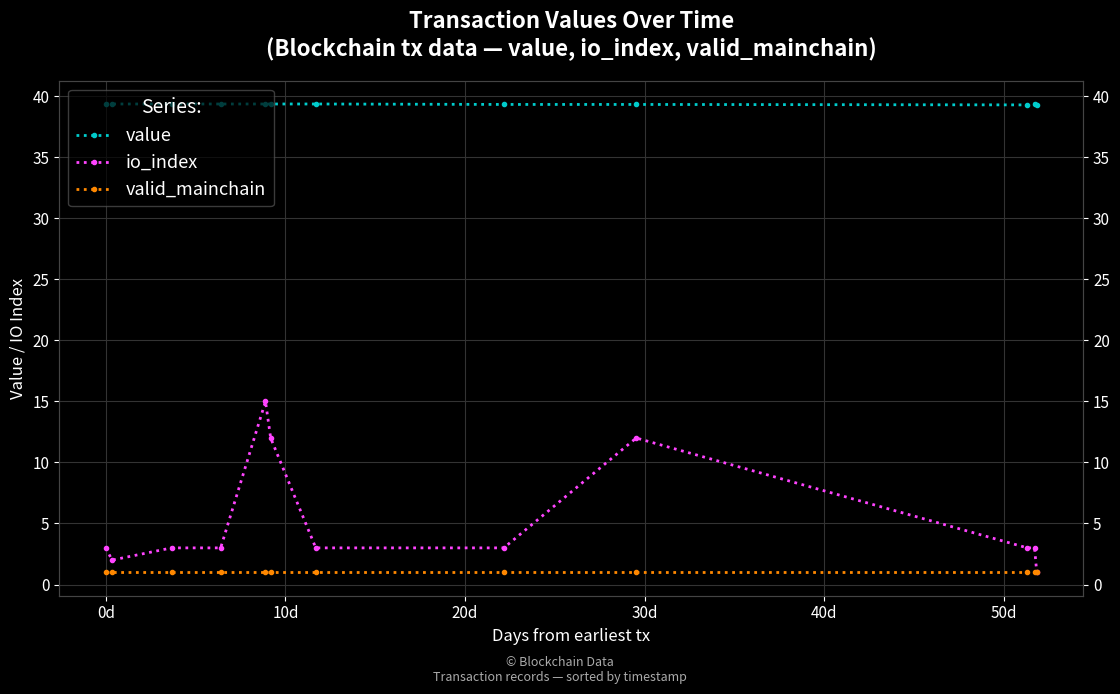

Reading left to right, extract all data points from this chart.

value: 39.4	39.4	39.4	39.4	39.4	39.4	39.4	39.3	39.3	39.3	39.4	39.3
io_index: 3.0	2.0	3.0	3.0	15.0	12.0	3.0	3.0	12.0	3.0	3.0	1.0
valid_mainchain: 1.0	1.0	1.0	1.0	1.0	1.0	1.0	1.0	1.0	1.0	1.0	1.0